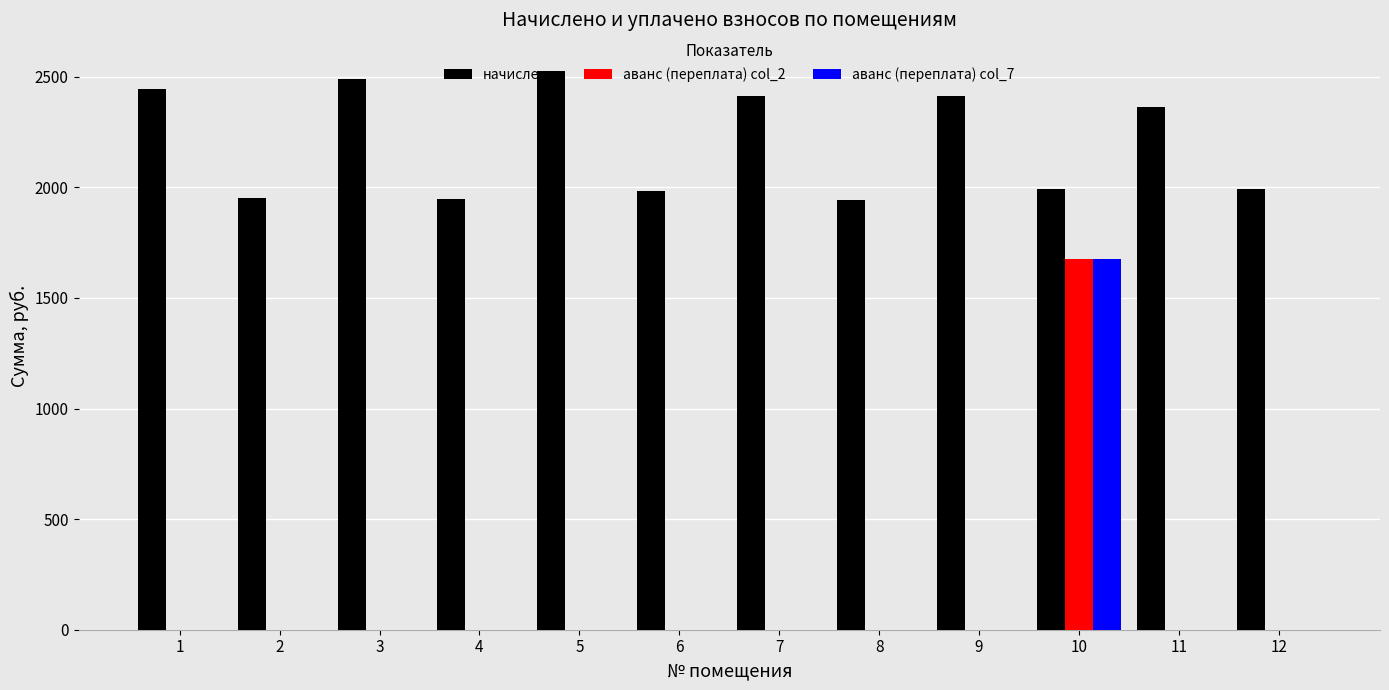

What is the greatest value displayed?

2527.6